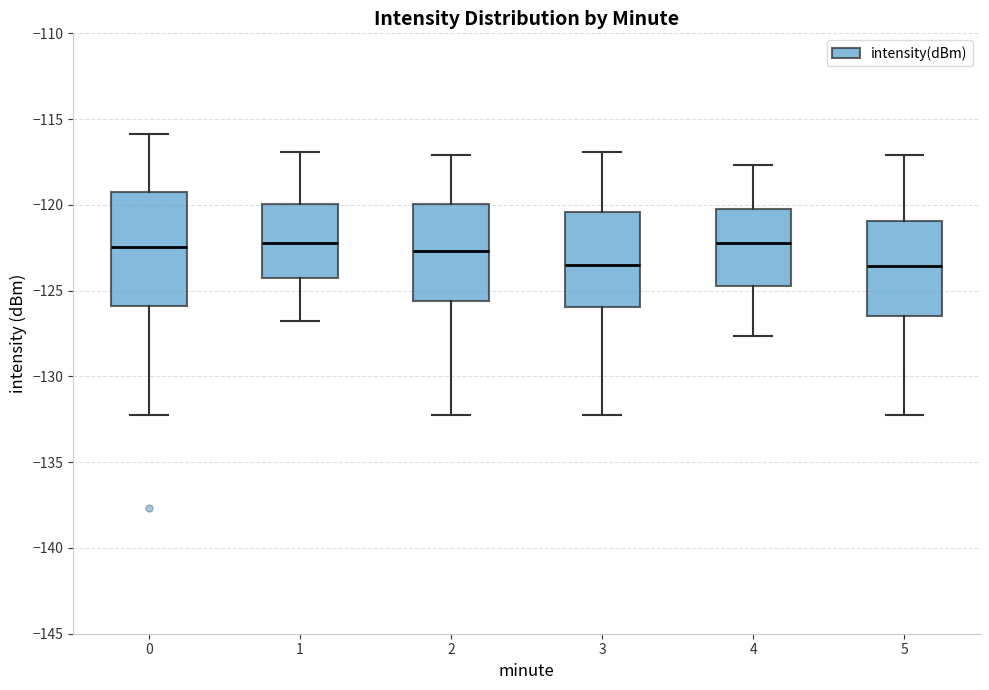

Which box is the tallest, from its lower edge to its upper edge?

0